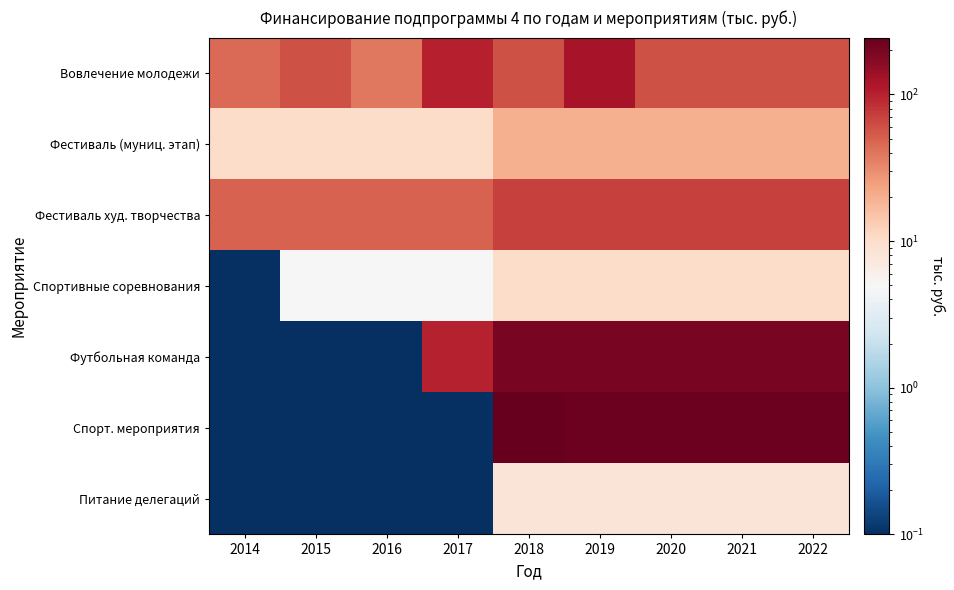

What is the total value across all series at 2015?

124.3